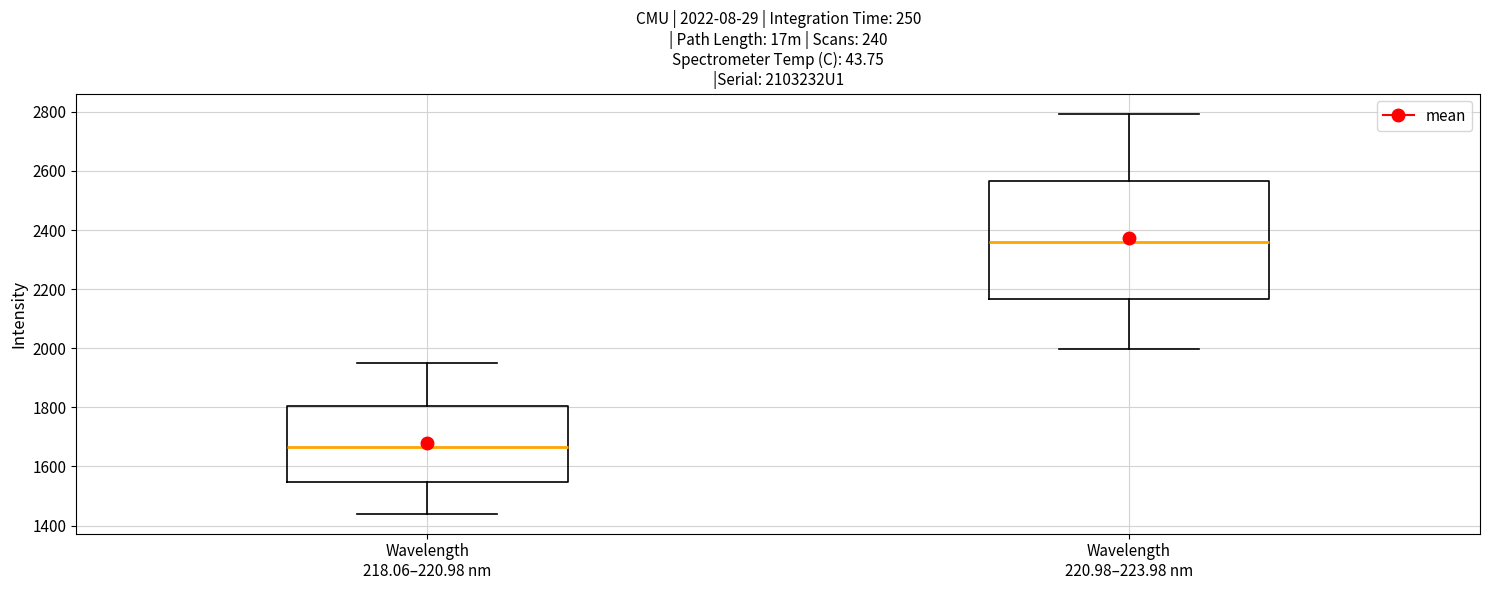

Which box has the lowest median line?

Wavelength 218.06–220.98 nm